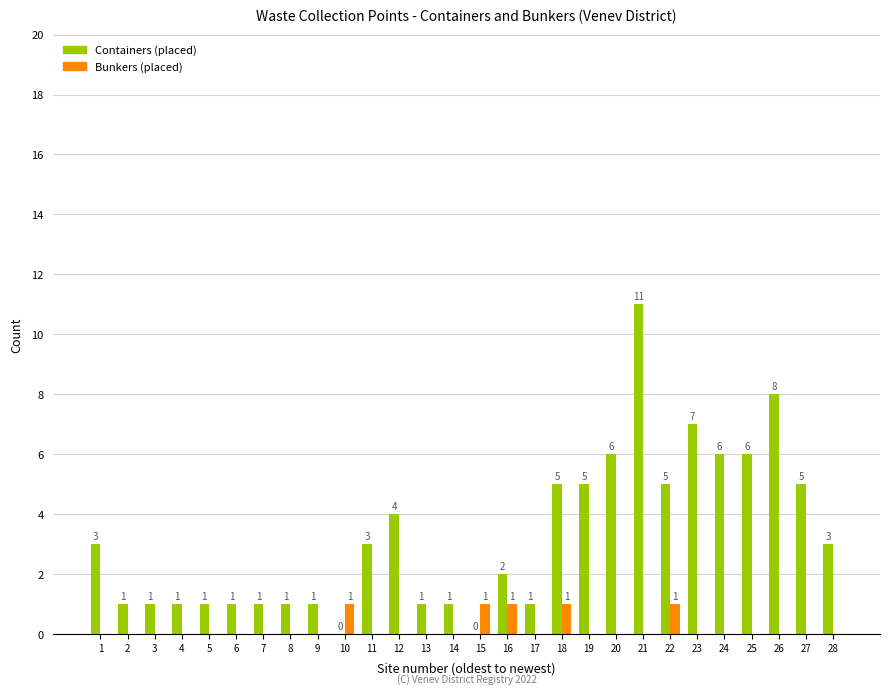

Are the bars grouped side by side (vs. stacked)?

Yes